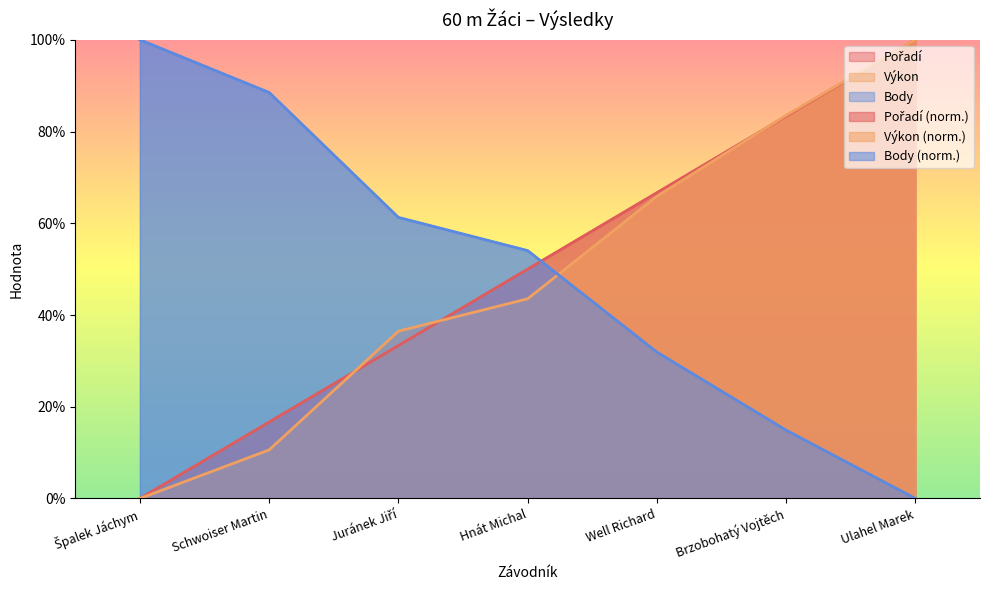

What is the total value across all series at Well Richard?

164.5